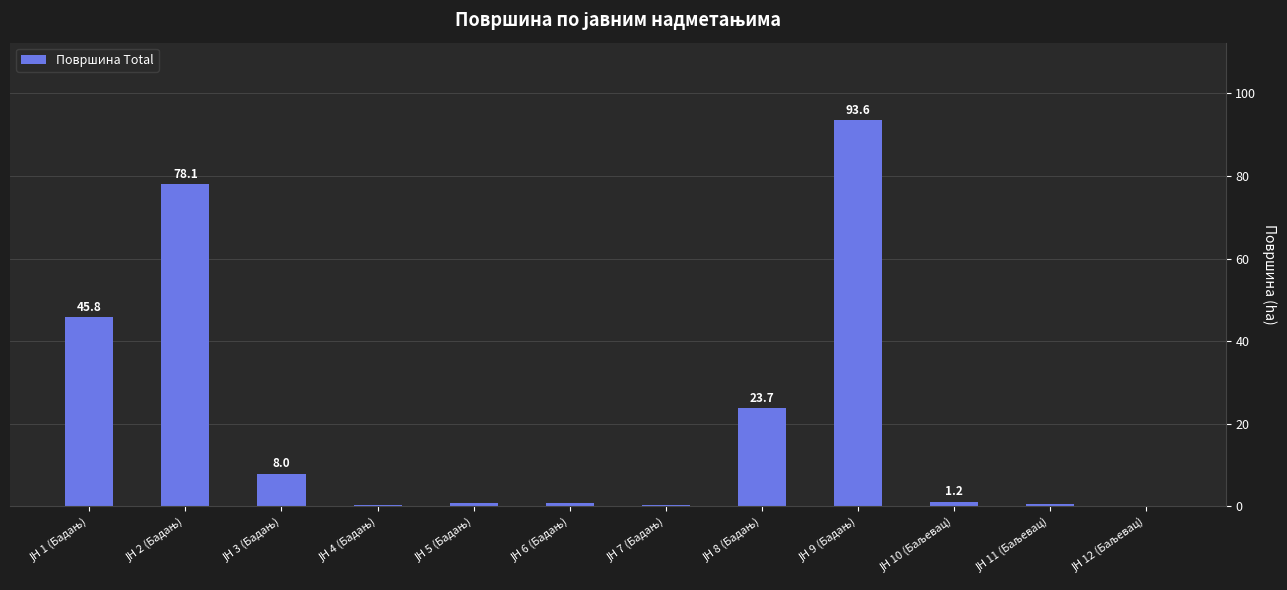

What is the maximum value shown in the chart?

93.6